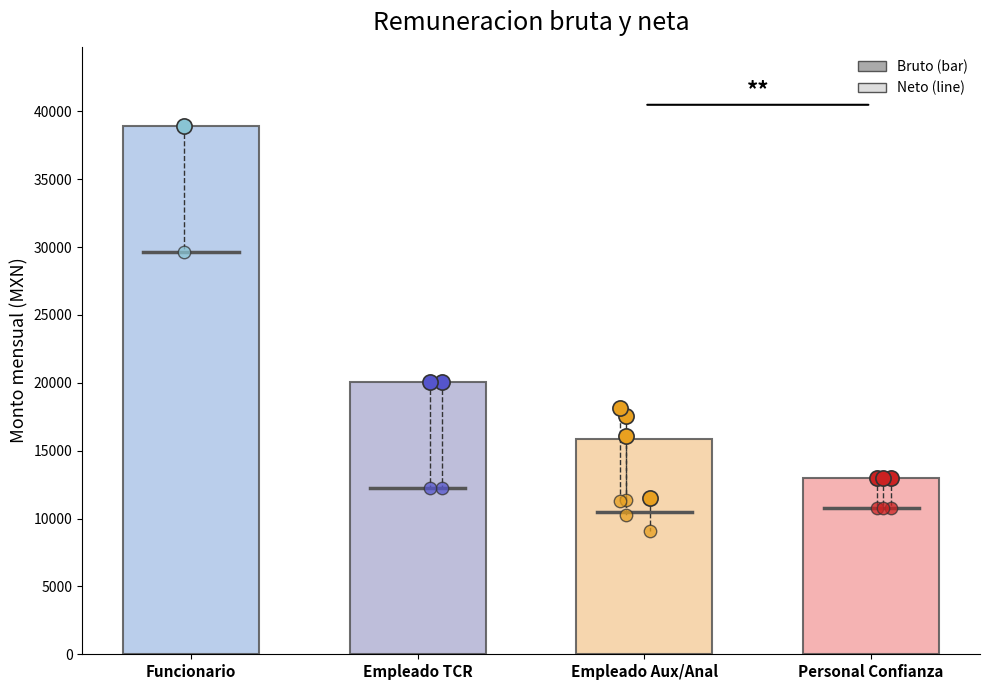

Which series contains the lowest Y value?

monto_neto